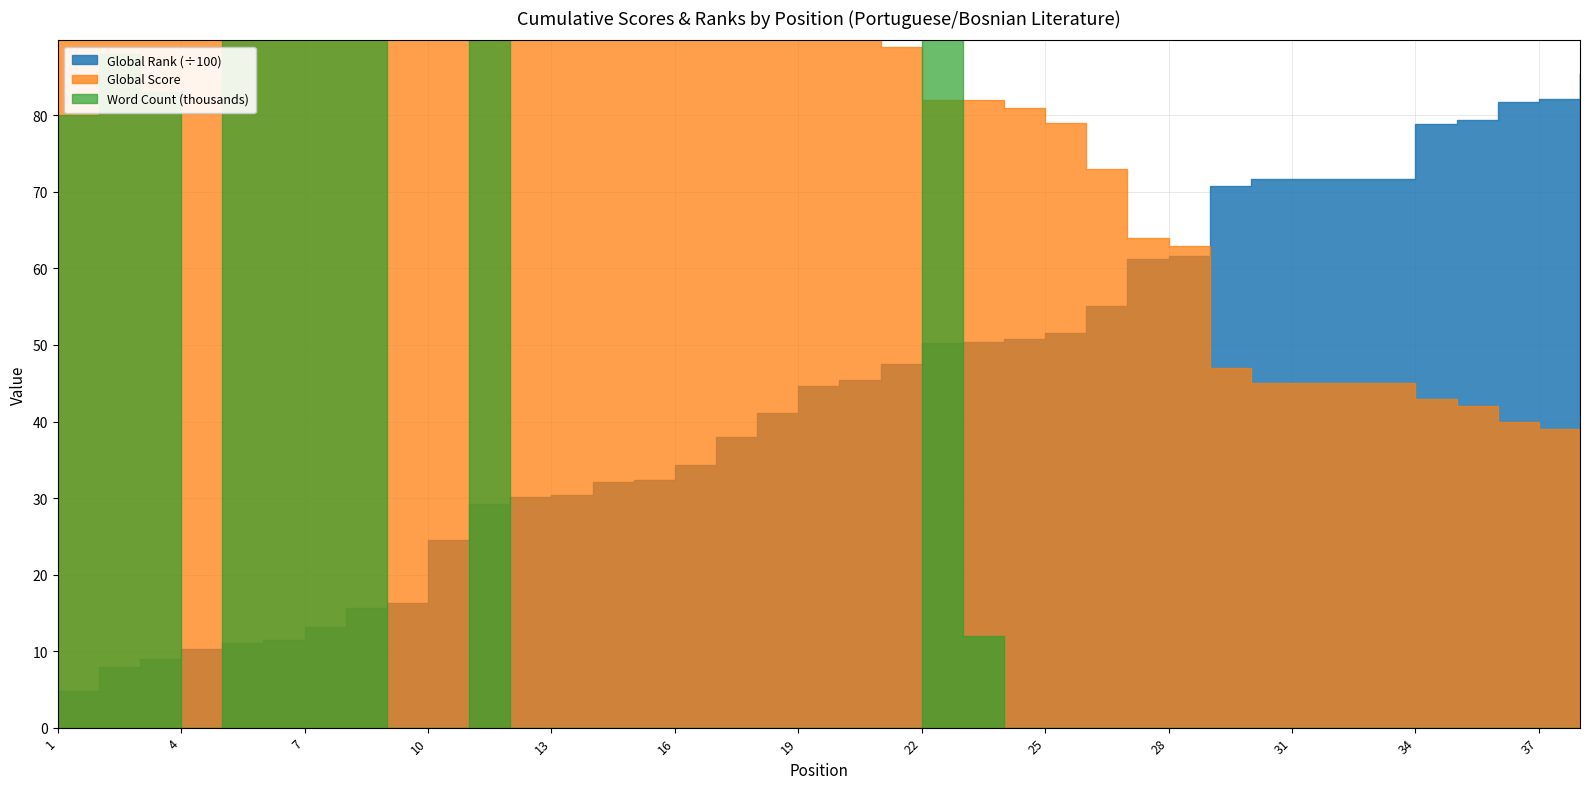

Reading left to right, list all the values displayed in this chart.

Global Score: 717	464	414	369	343	333	289	240	234	144	128	124	123	117	116	109	102	98	94	92	89	82	82	81	79	73	64	63	47	45	45	45	45	43	42	40	39	35
Global Rank: 483	794	900	1030	1107	1143	1314	1565	1630	2451	2927	3017	3034	3215	3235	3429	3793	4113	4459	4545	4758	5025	5036	5080	5153	5503	6128	6158	7075	7175	7175	7175	7175	7885	7944	8170	8218	8553
Word Count (scaled): 80	88	83	0	108	234	155	135	0	0	92	0	0	0	0	0	0	0	0	0	0	103	12	0	0	0	0	0	0	0	0	0	0	0	0	0	0	0